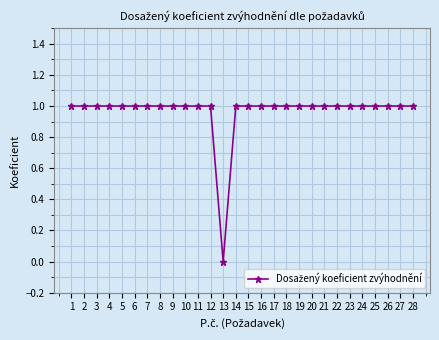

Reading left to right, what are all the values shown in this chart?

1	1	1	1	1	1	1	1	1	1	1	1	0	1	1	1	1	1	1	1	1	1	1	1	1	1	1	1